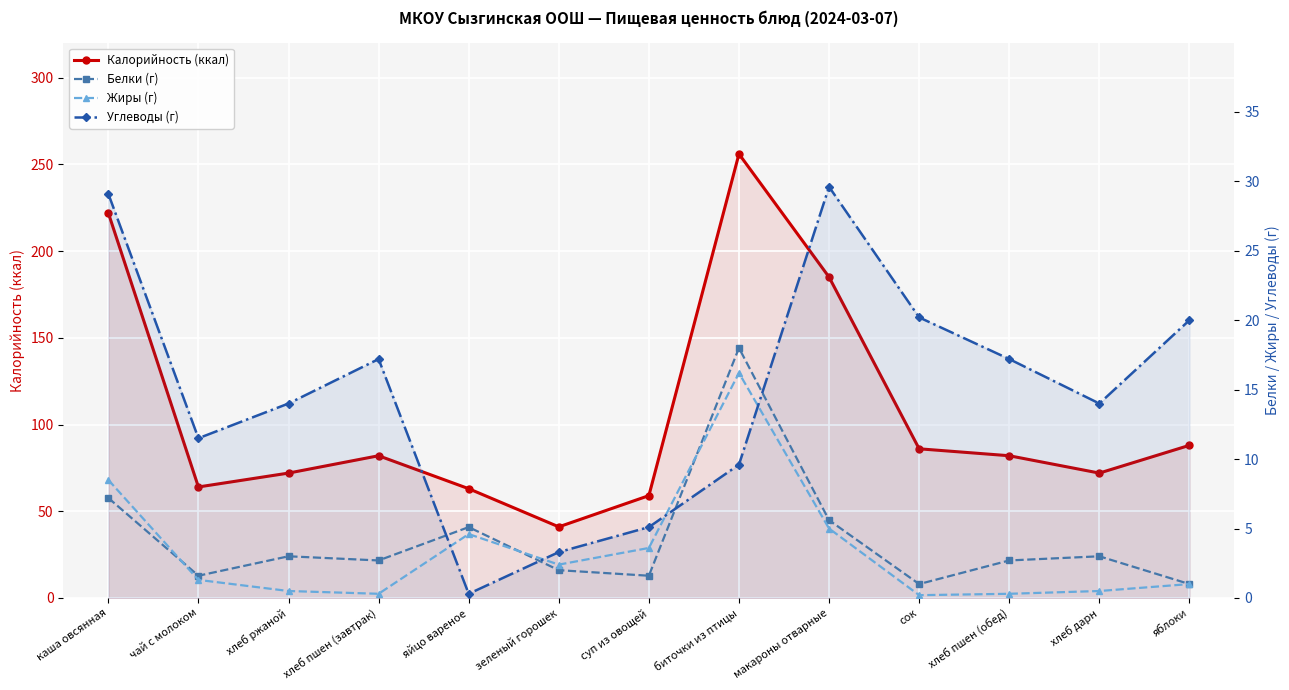

At which category is the sum across all series the highest?

биточки из птицы